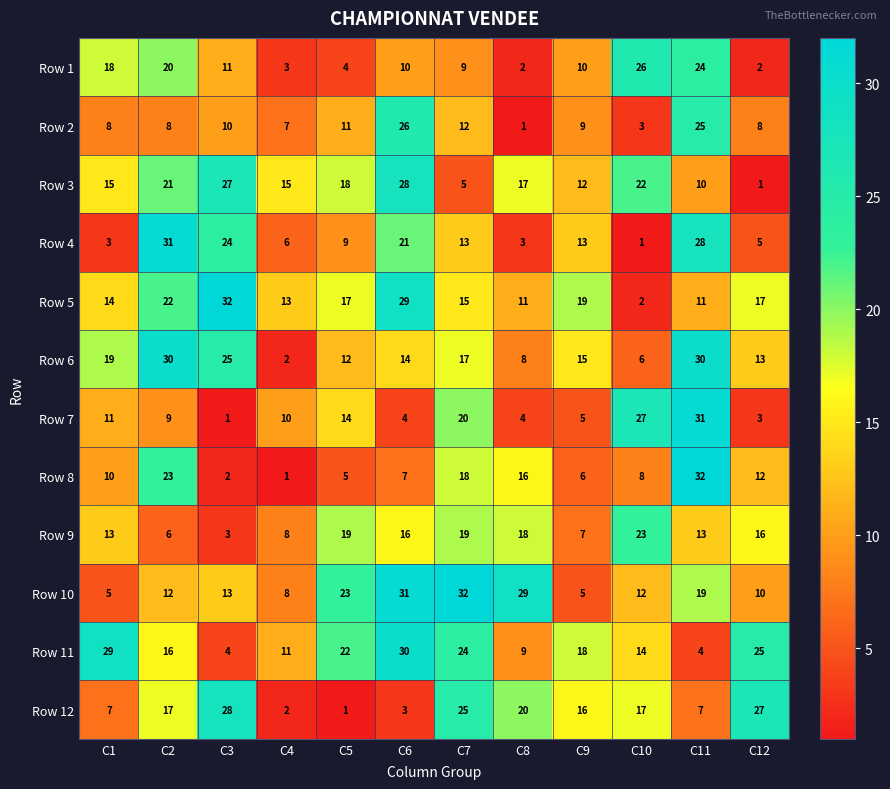

What is the sum of the Row 2 values at C4 and C1?

15